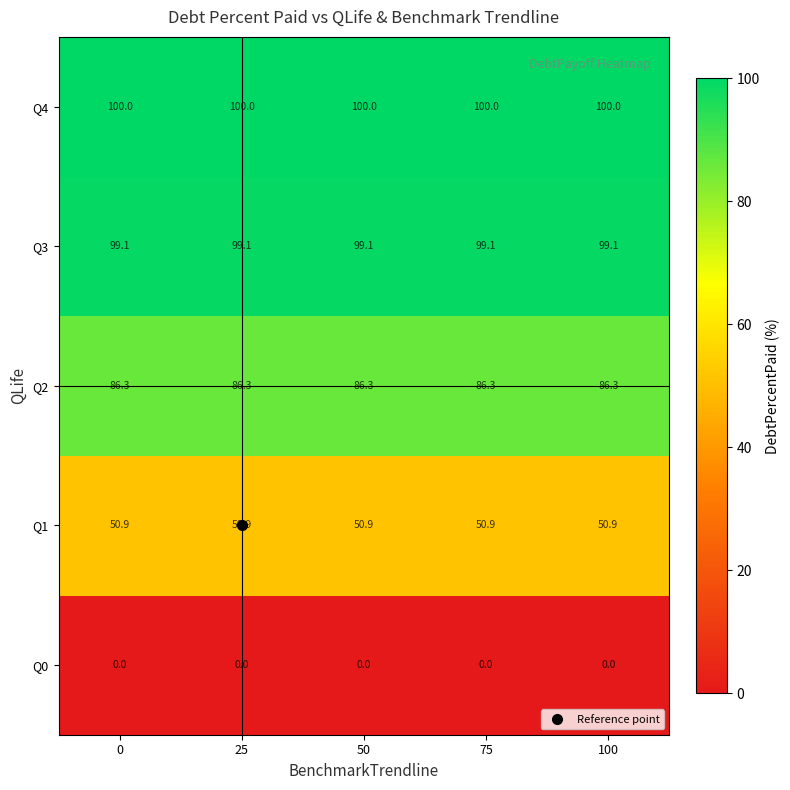

The value of Q1 at 100 is 50.9. True or false?

True